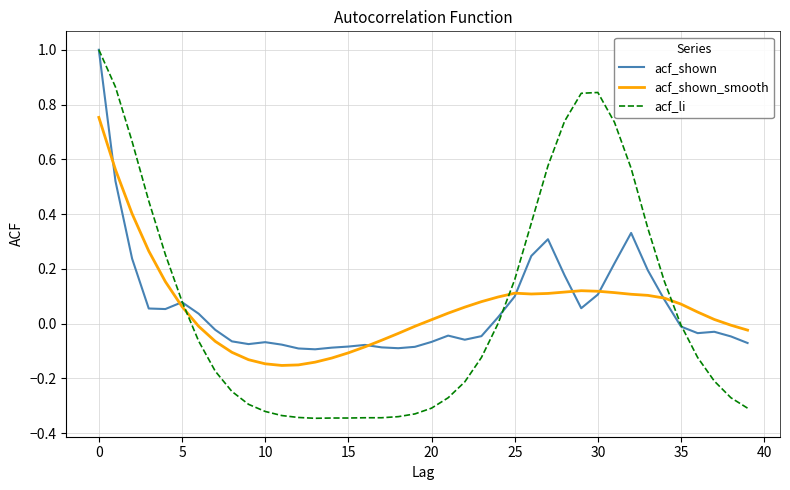

What is the greatest value displayed?

1.0